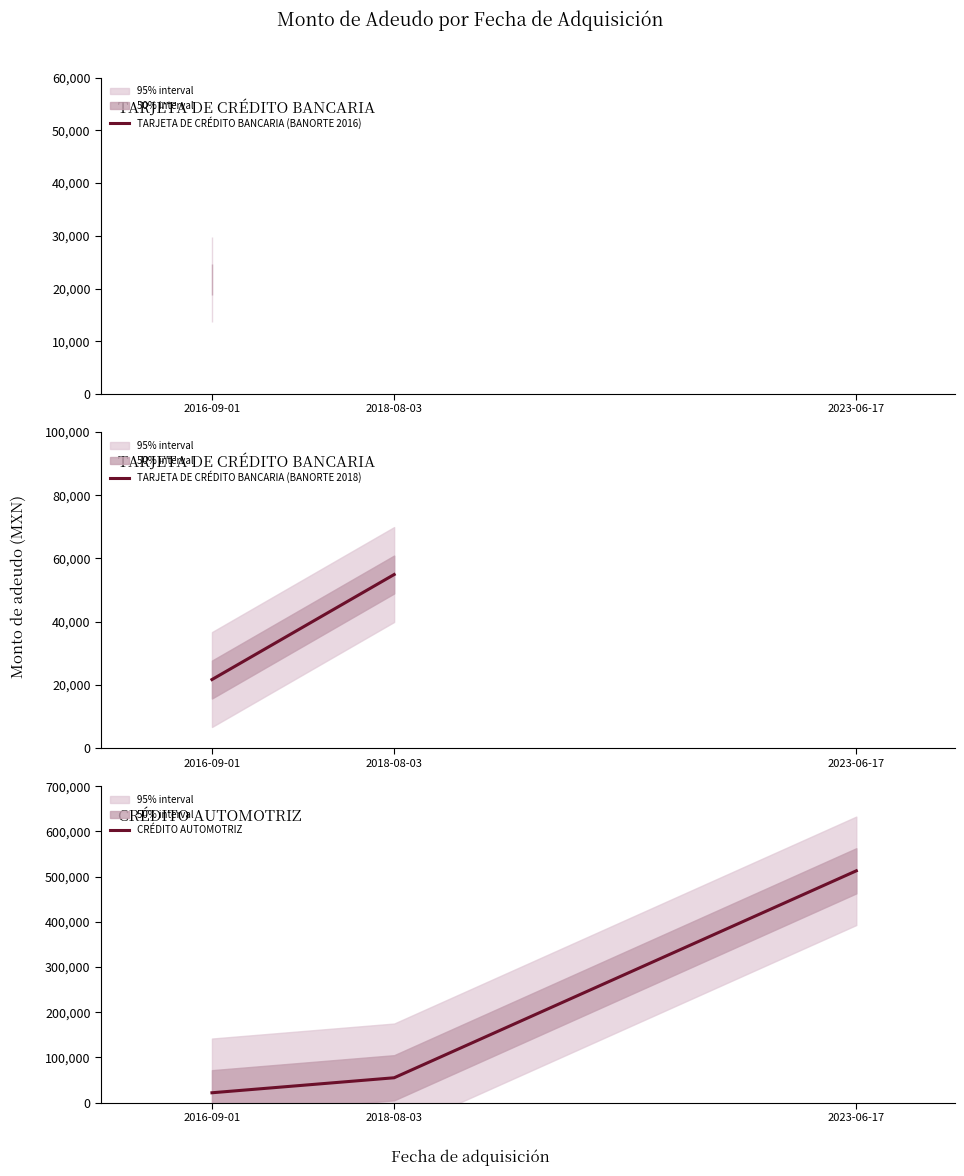

What is the value of the 2nd point from the left?

54925